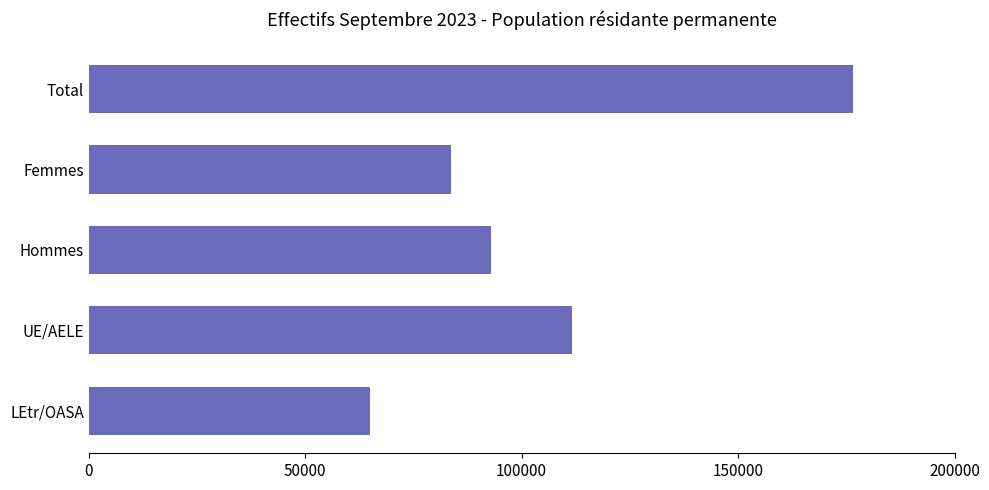

What is the sum of all values?

529839